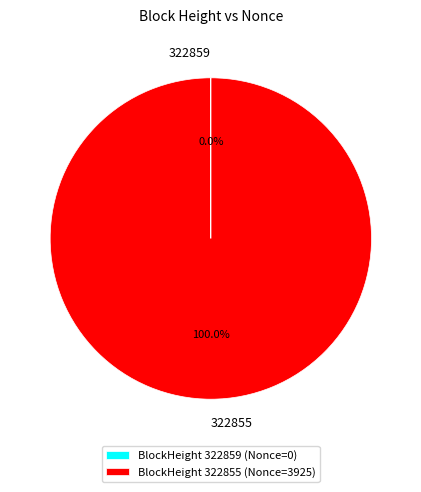

True or false: 322855 accounts for 100% of the total.

True